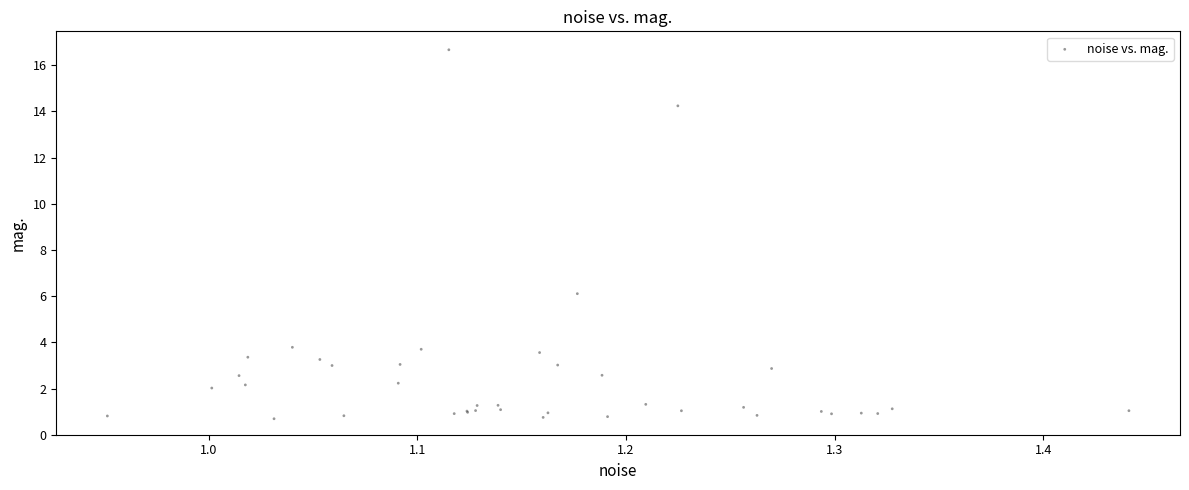

What Y value in the scatter plot is closest to 8?

6.1